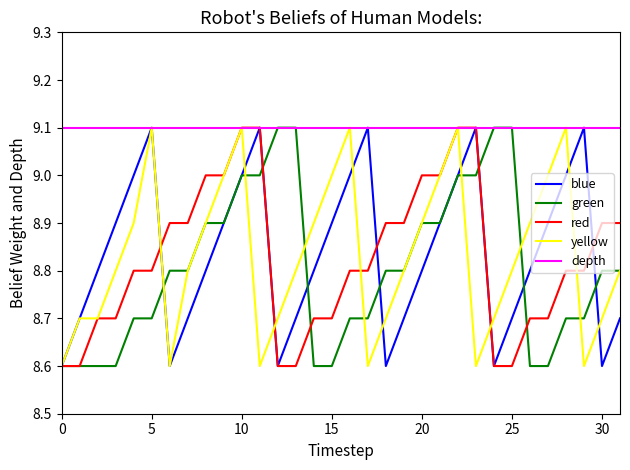

What is the maximum value shown in the chart?

9.1